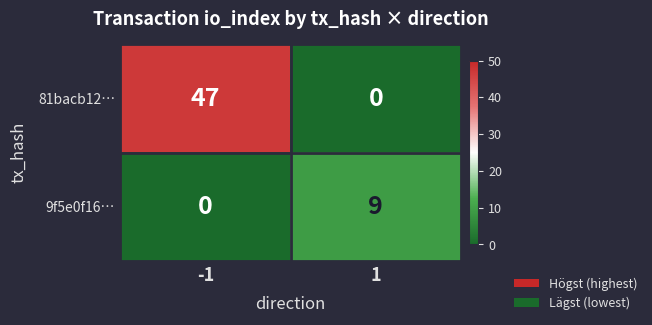

How many data points does each series have?

2